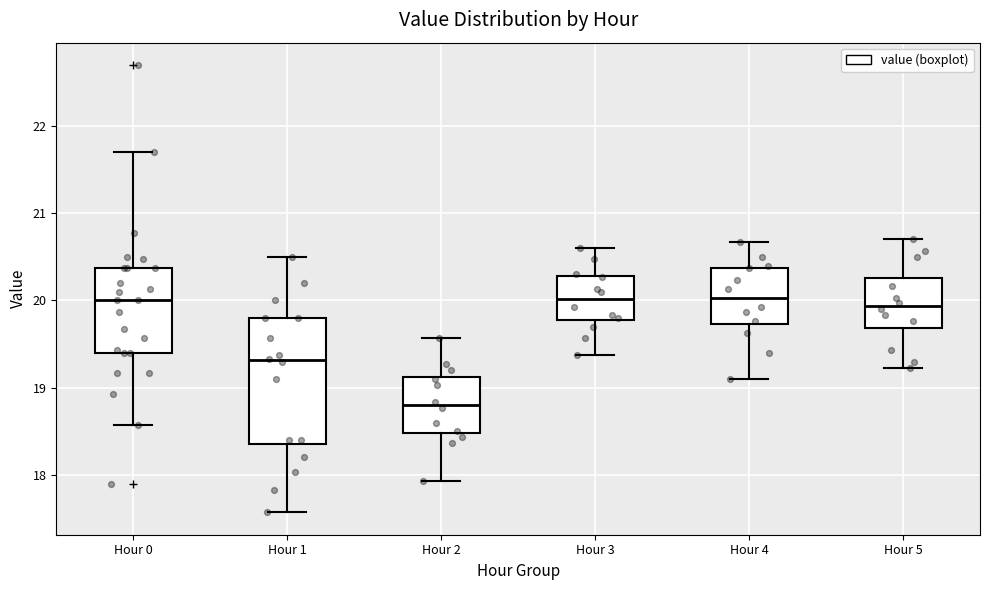

Reading left to right, transcribe this box plot: for each box, give where its median line is, the range the box spans, and where its two whiskers end, as read against the y-axis. The values are not printed on the chart, so give them approximately, as read against the axis.

Hour 0: median 20.0, box 19.4 to 20.4, whiskers 18.6 to 21.7
Hour 1: median 19.3, box 18.4 to 19.8, whiskers 17.6 to 20.5
Hour 2: median 18.8, box 18.5 to 19.1, whiskers 17.9 to 19.6
Hour 3: median 20.0, box 19.8 to 20.3, whiskers 19.4 to 20.6
Hour 4: median 20.0, box 19.7 to 20.4, whiskers 19.1 to 20.7
Hour 5: median 19.9, box 19.7 to 20.3, whiskers 19.2 to 20.7